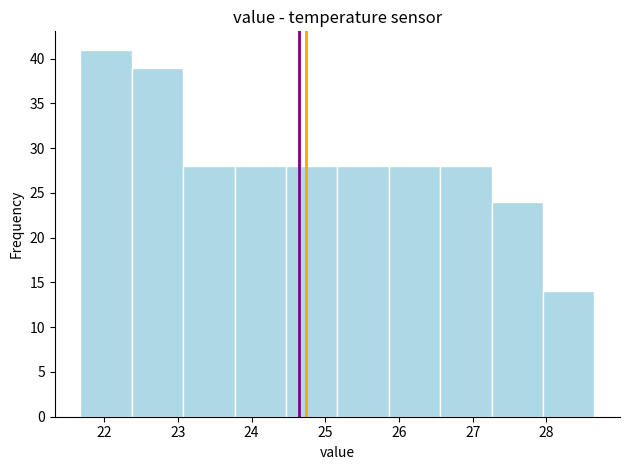

Reading left to right, transcribe this chart: for each bar, give the range it covers on the x-axis and its height. Neither the bar edges nor the heights are printed on the chart, so give them approximately, as read against the axes.

21.7 to 22.4: 41
22.4 to 23.1: 39
23.1 to 23.8: 28
23.8 to 24.5: 28
24.5 to 25.2: 28
25.2 to 25.9: 28
25.9 to 26.6: 28
26.6 to 27.3: 28
27.3 to 28.0: 24
28.0 to 28.7: 14